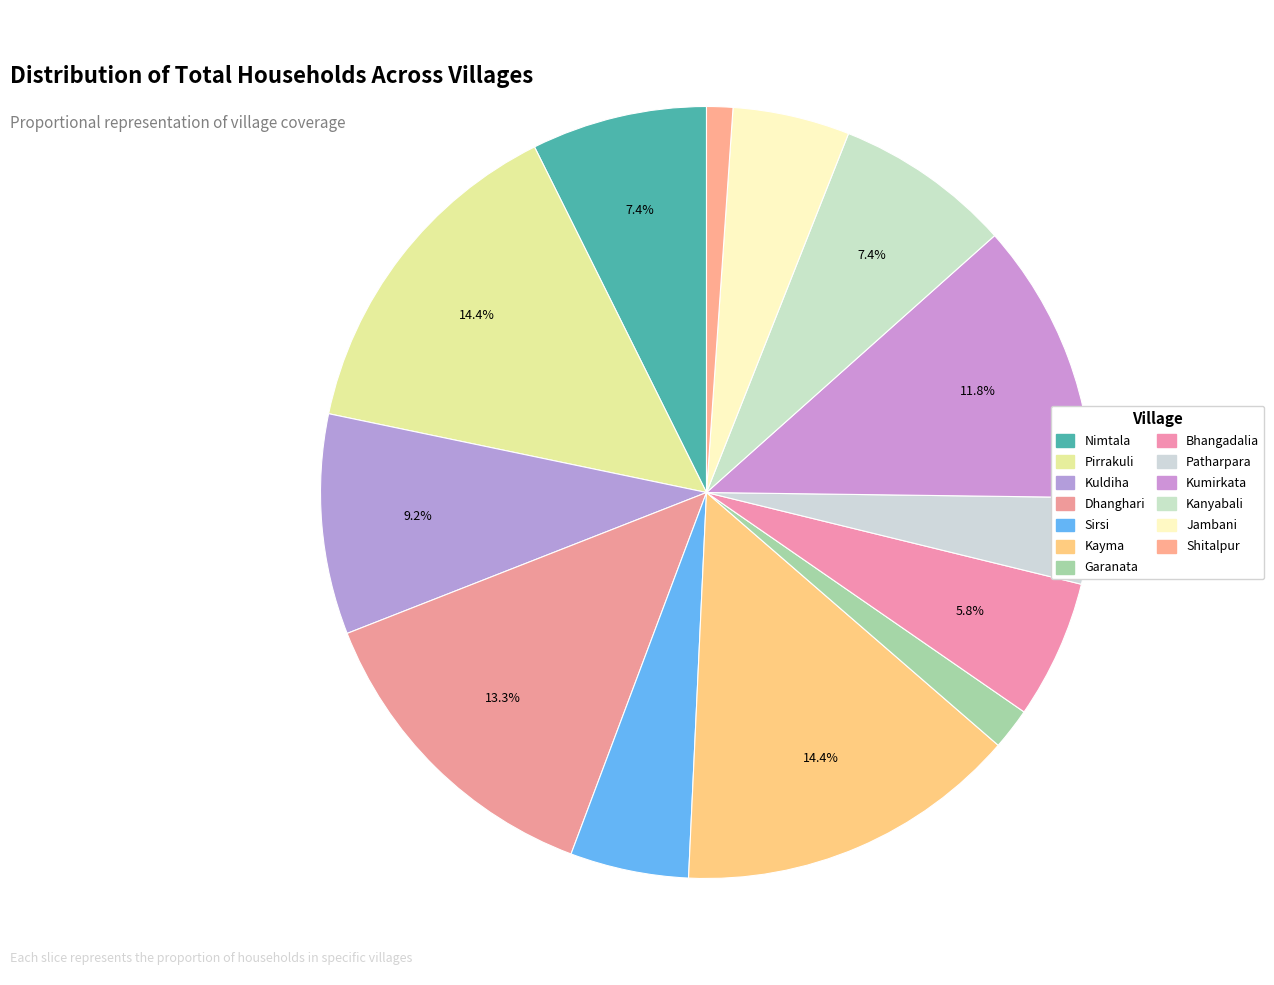

To the nearest percent, what is the difference between the Patharpara and Kumirkata slice percentages?

8%